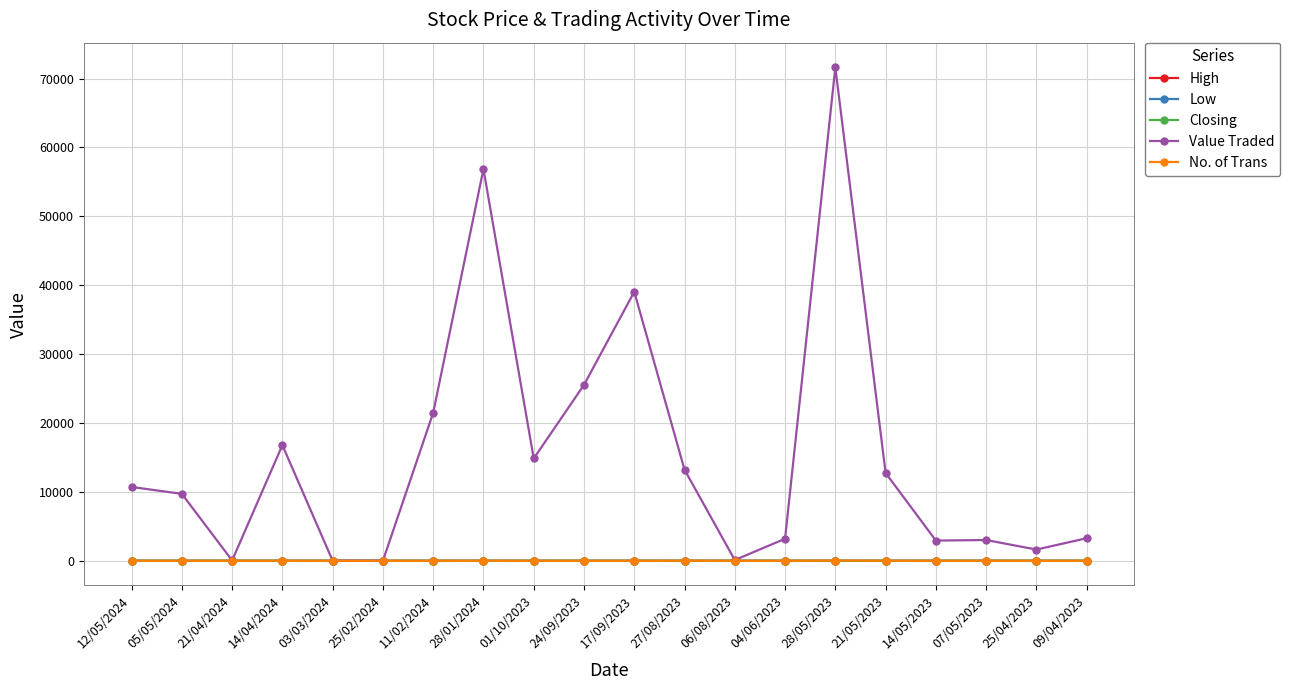

What is the sum of all Value Traded values?

306859.0